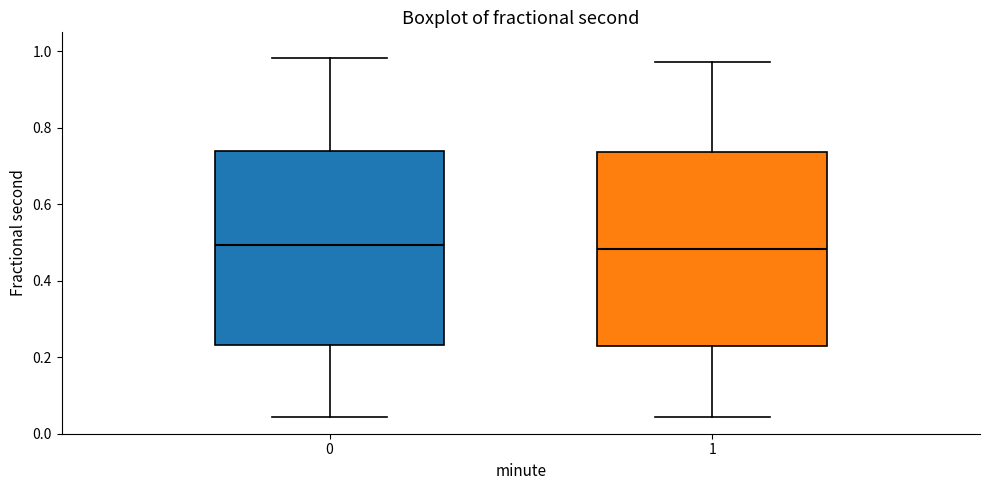

Where does the upper whisker of the box at x = 1 end on the y-axis? The values are not printed on the chart, so give them approximately, as read against the axis.

0.98